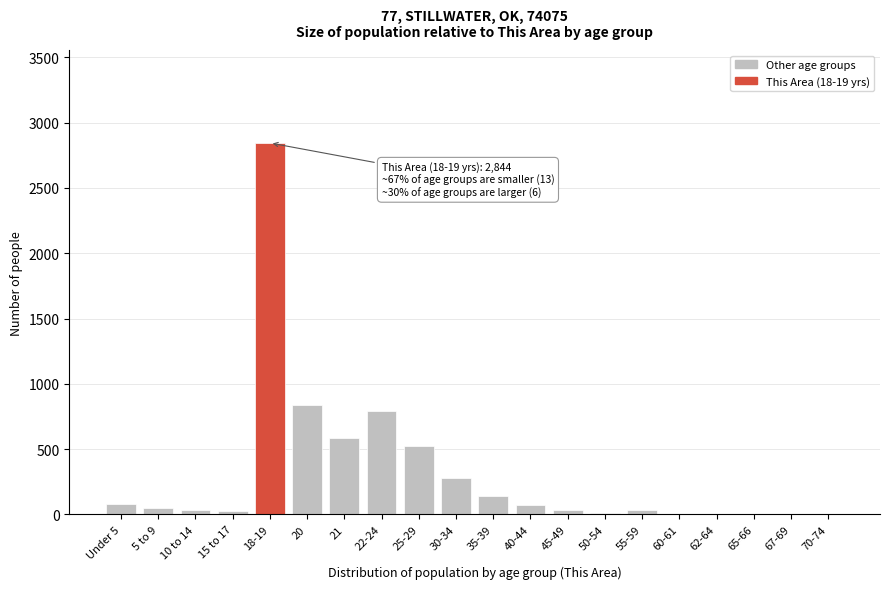

Which label corresponds to the largest value in the chart?

18-19